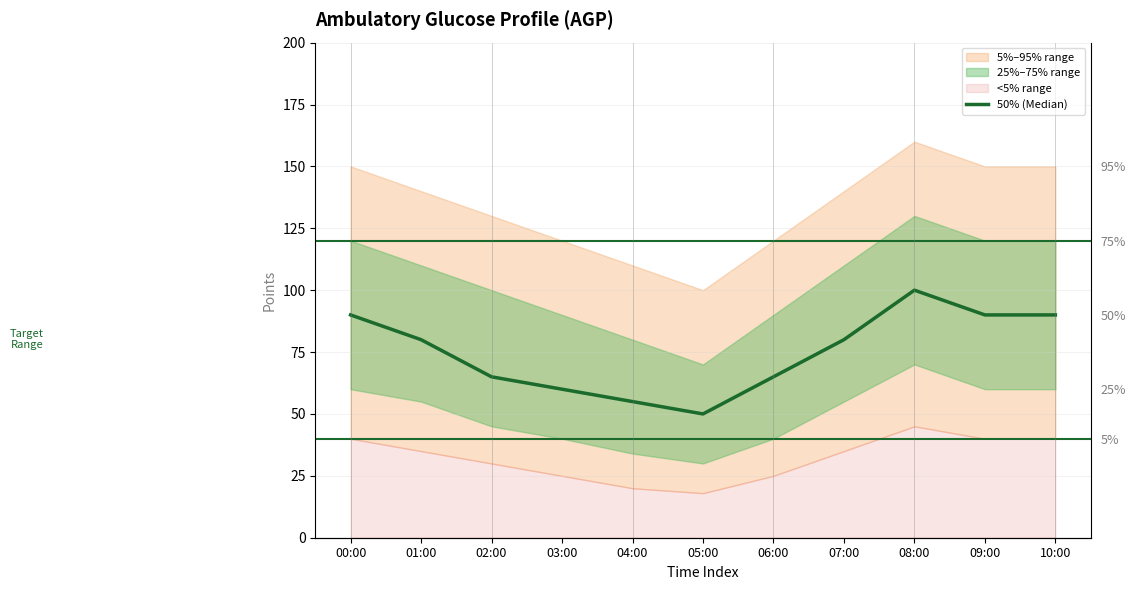

How many lines are shown in the chart?

1